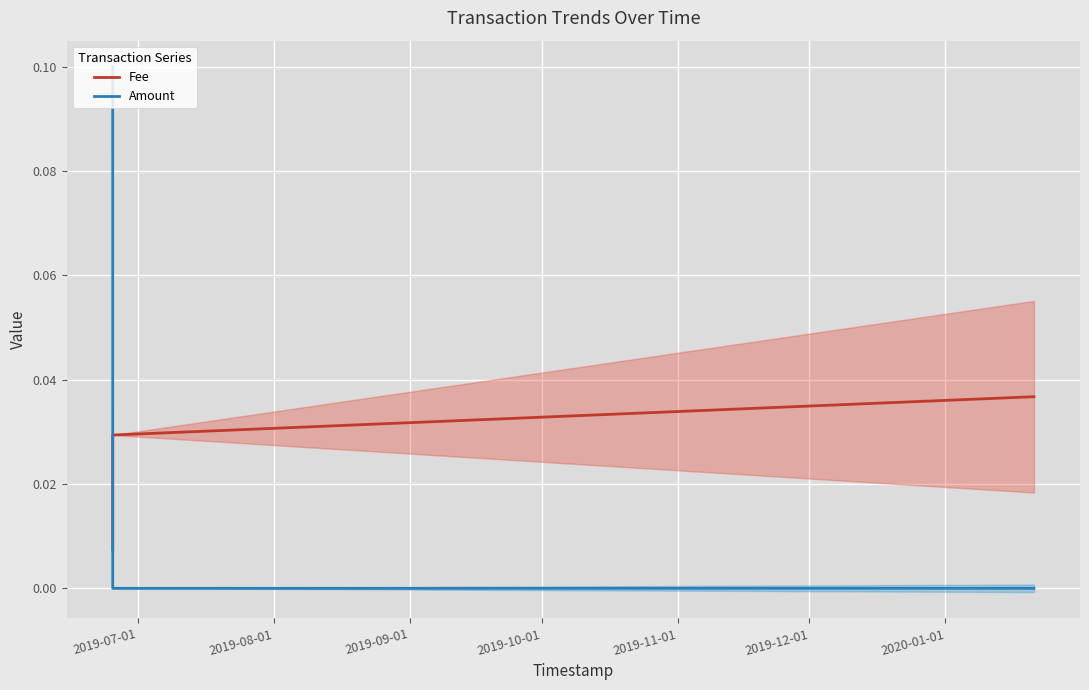

At which label is Amount closest to 0?

2019-08-01